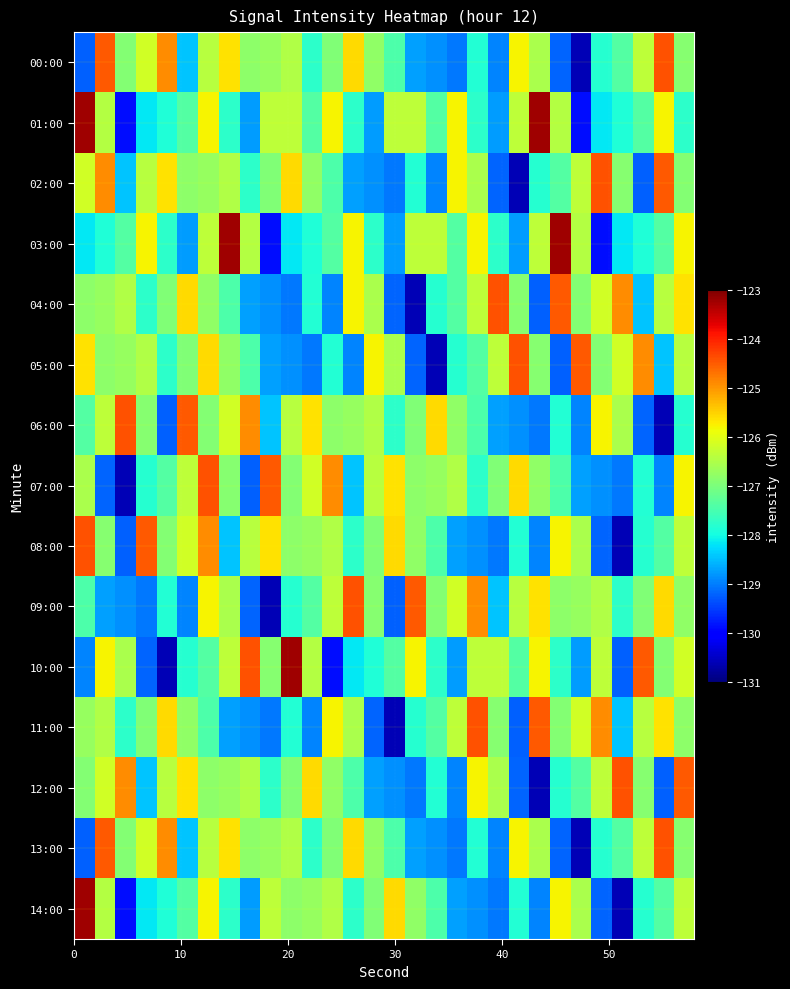

Which series has the largest range (max minus min)?

10:00